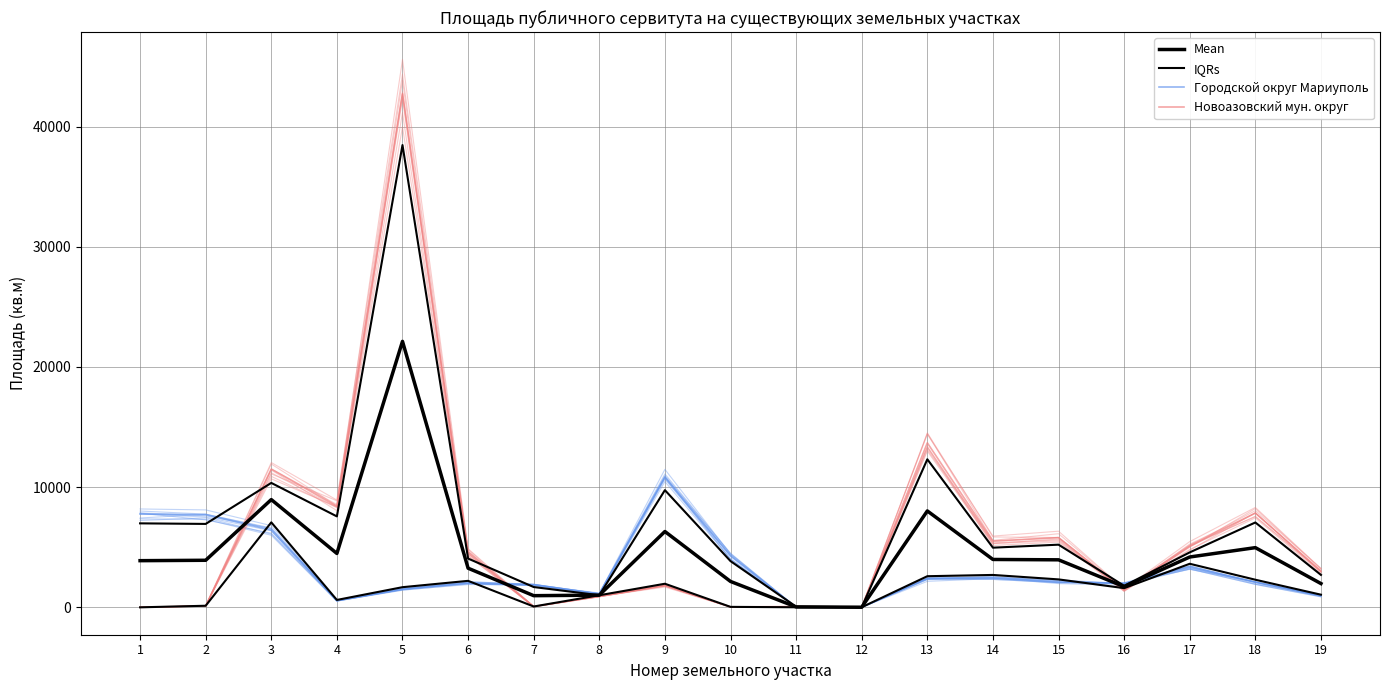

How many values in the Новоазовский мун. округ series are below 3000?

9